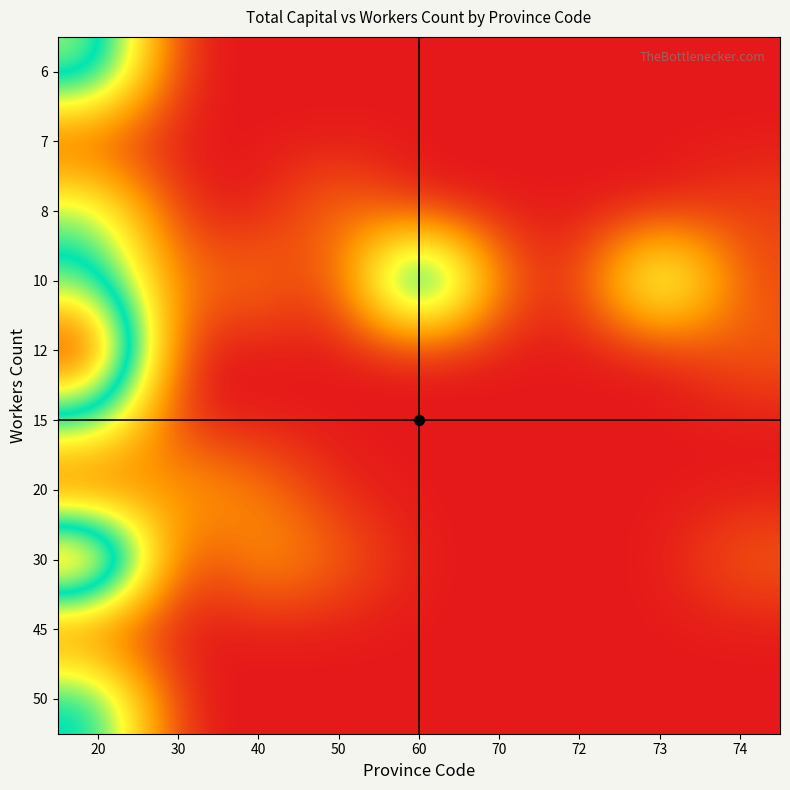

Count the number of categories in the chart.

9